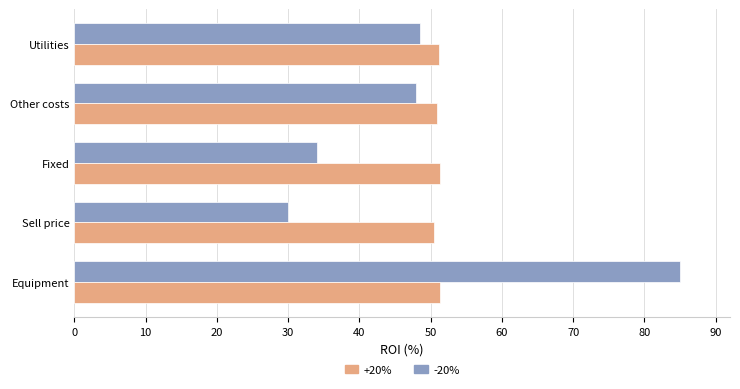

What is the minimum value shown in the chart?

30.0